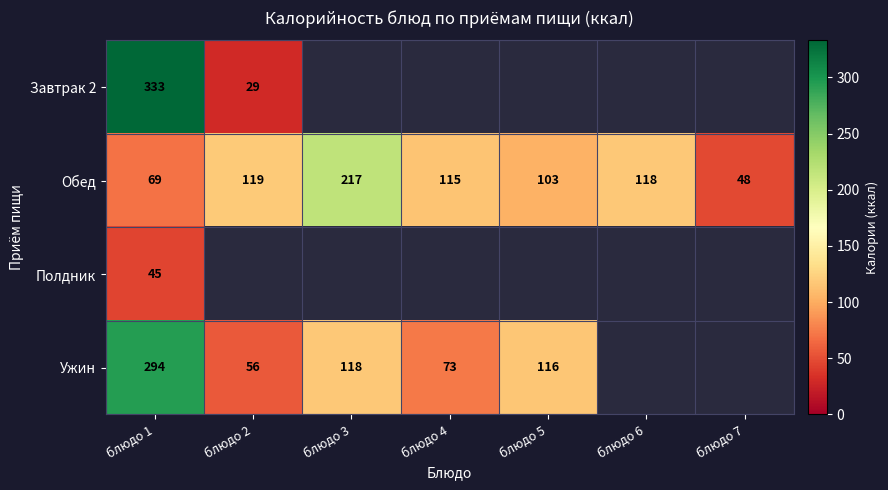

Read the Обед value at блюдо 7, to the nearest 50.

50